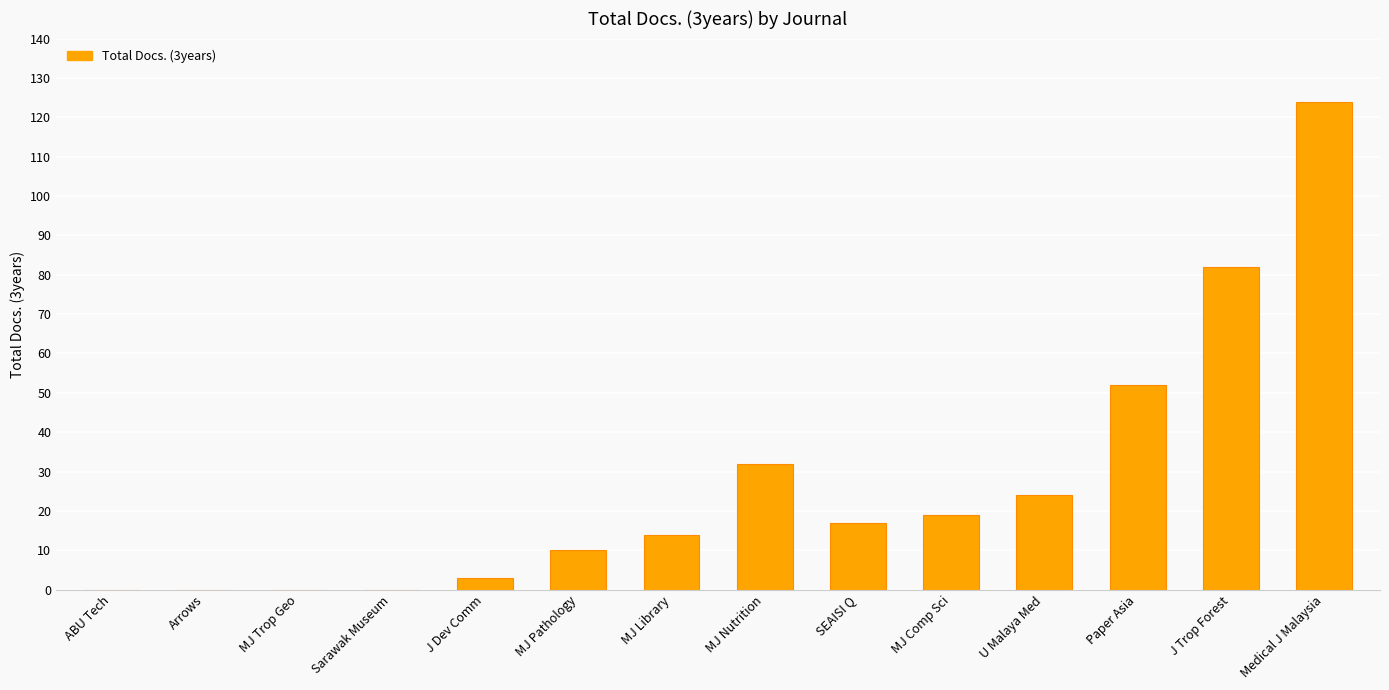

What is the sum of the values at MJ Library and Arrows?

14